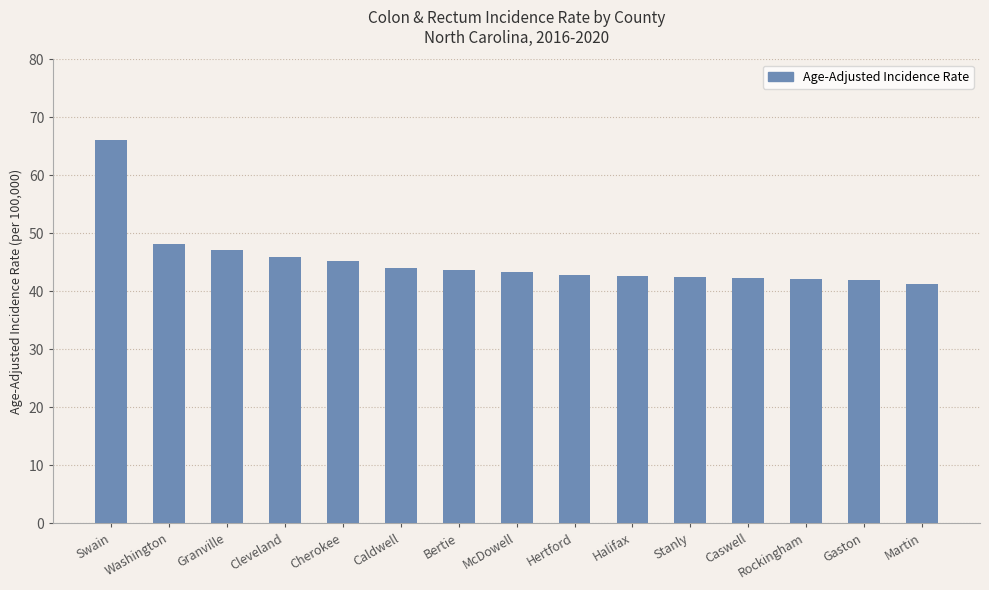

How many data points does each series have?

15